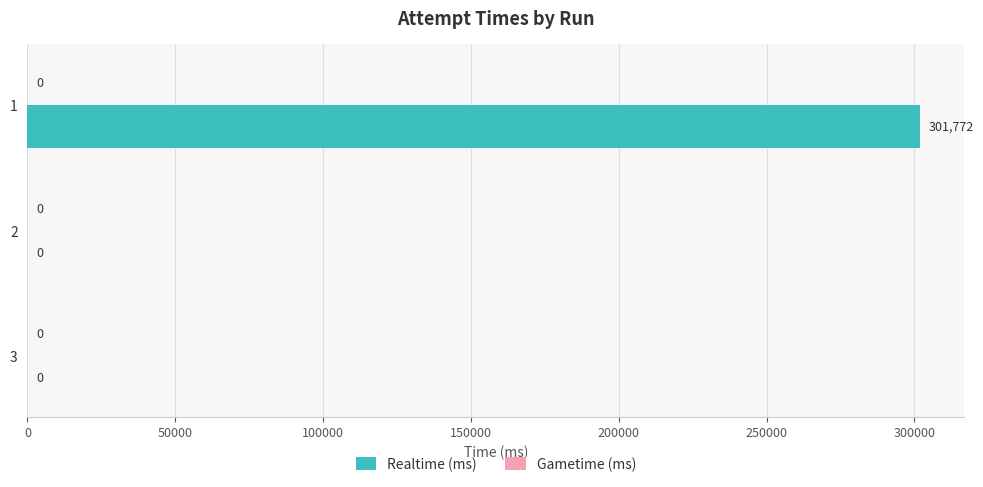

What is the change in value from 2 to 1?

+301772